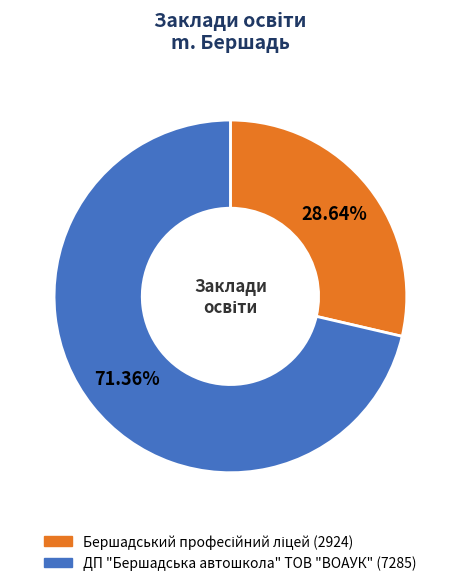

What is the largest slice in the pie chart?

ДП "Бершадська автошкола" ТОВ "ВОАУК"